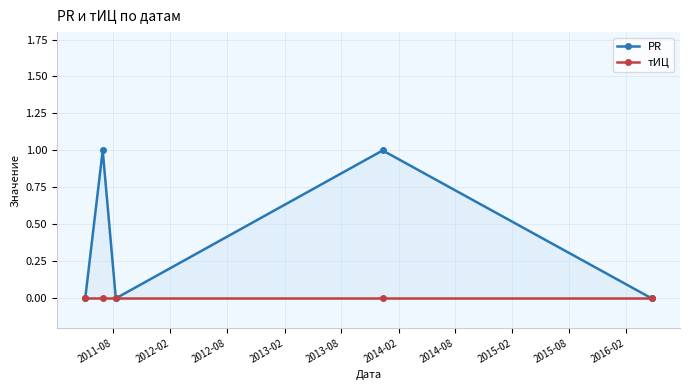

How many lines are shown in the chart?

2